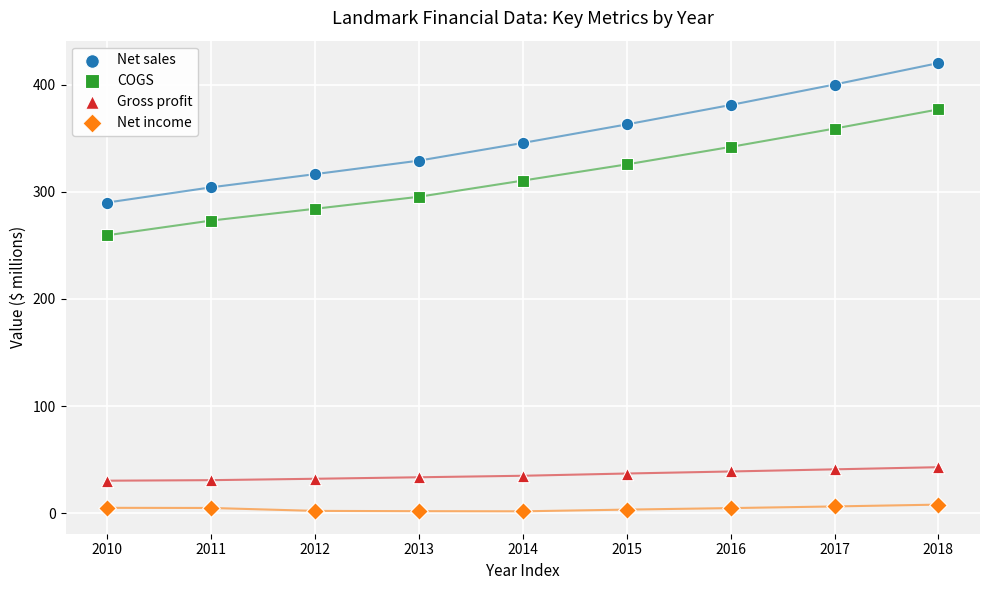

Which series has the widest spread of Y values?

Net sales